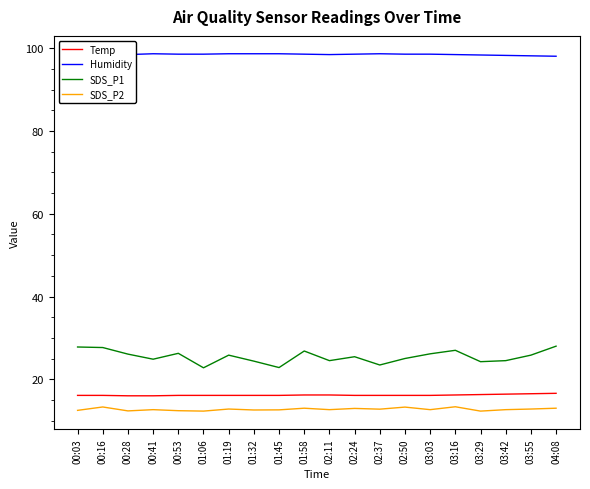

True or false: Temp and SDS_P1 intersect in this chart.

False